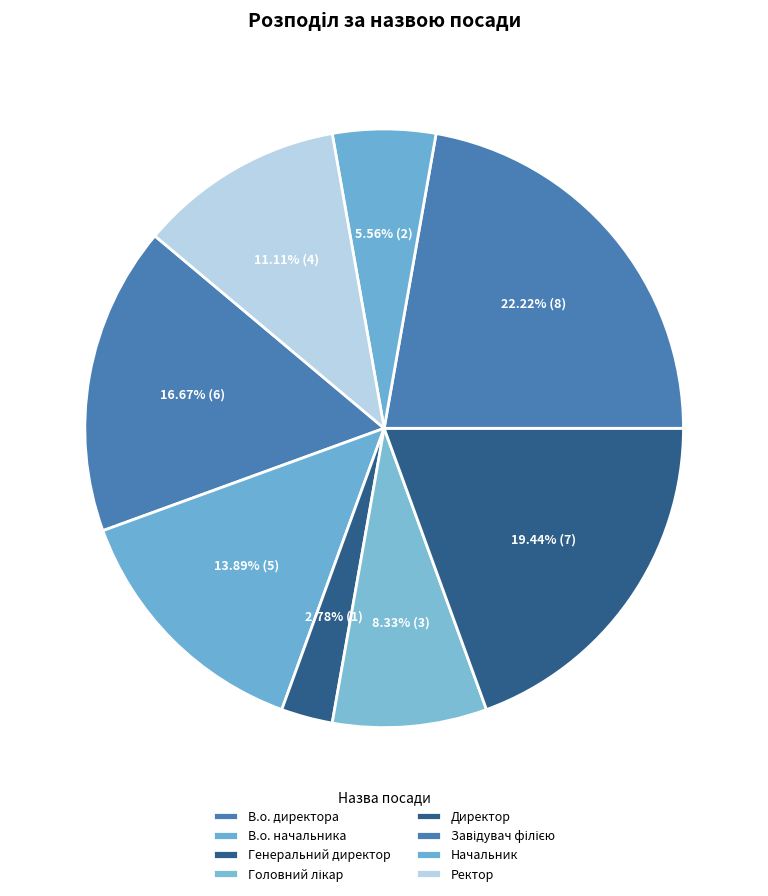

How many slices are in this pie chart?

8